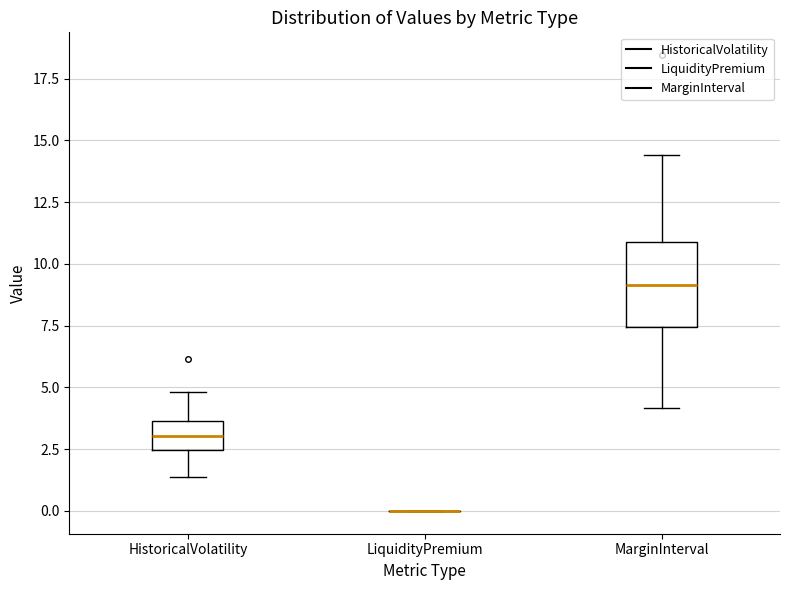

Where is the lower edge of the box for MarginInterval on the y-axis? The values are not printed on the chart, so give them approximately, as read against the axis.

7.5